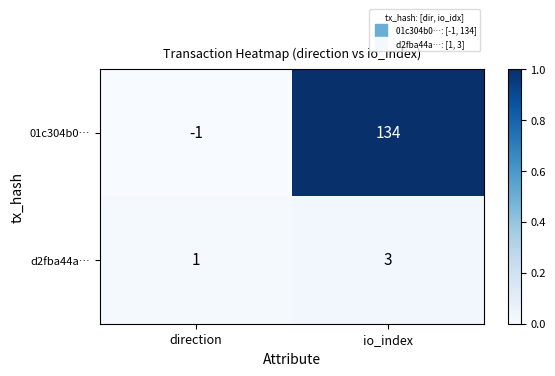

The value of d2fba44a… at direction is 1. True or false?

True